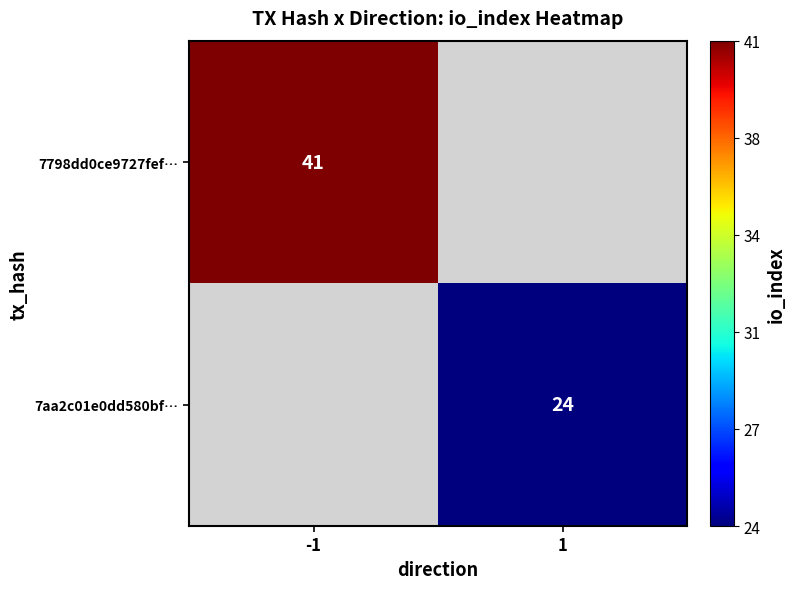

Which category has the highest value across all series?

-1